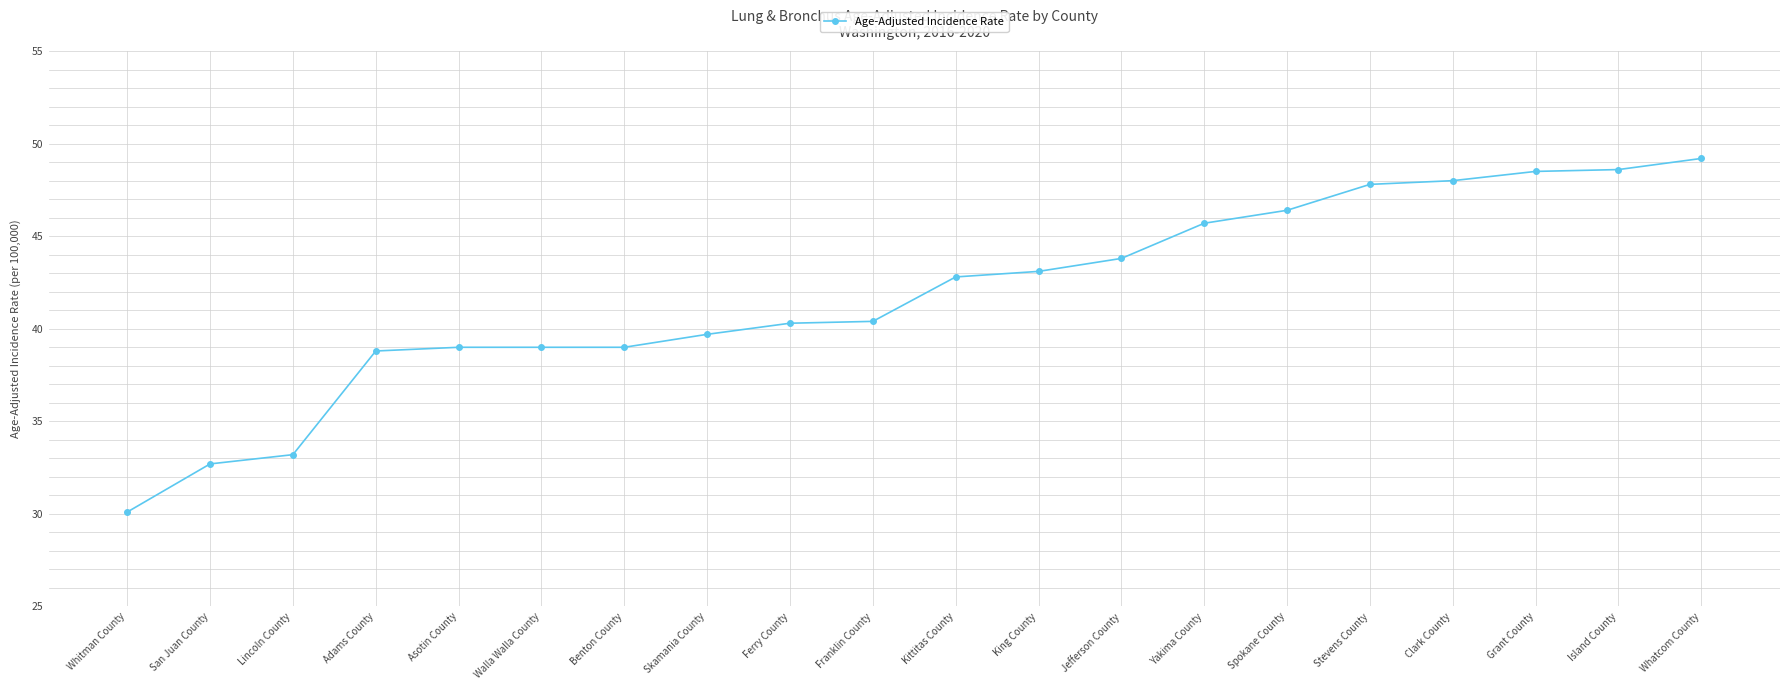

What is the value of the 15th point from the left?

46.4